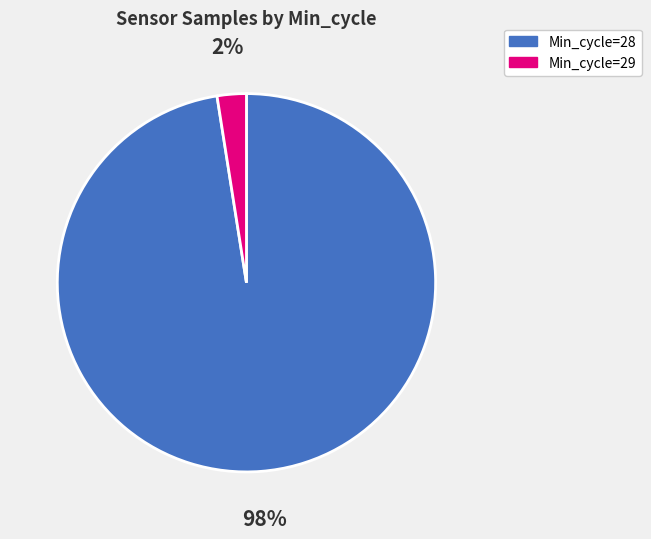

Which slice is the largest?

Min_cycle=28